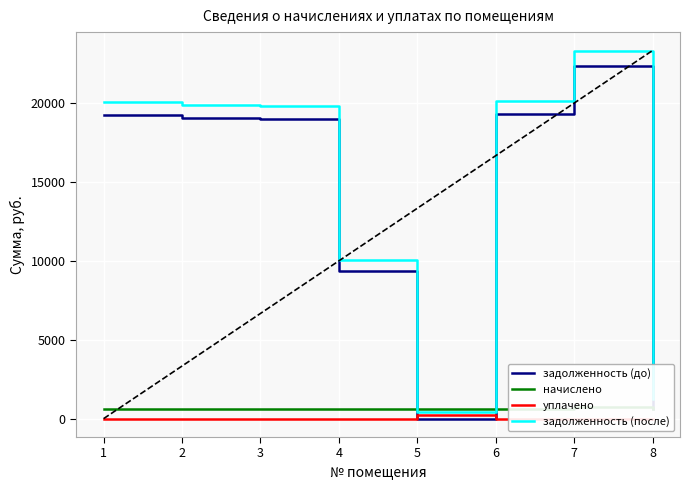

How many series are shown in this chart?

4